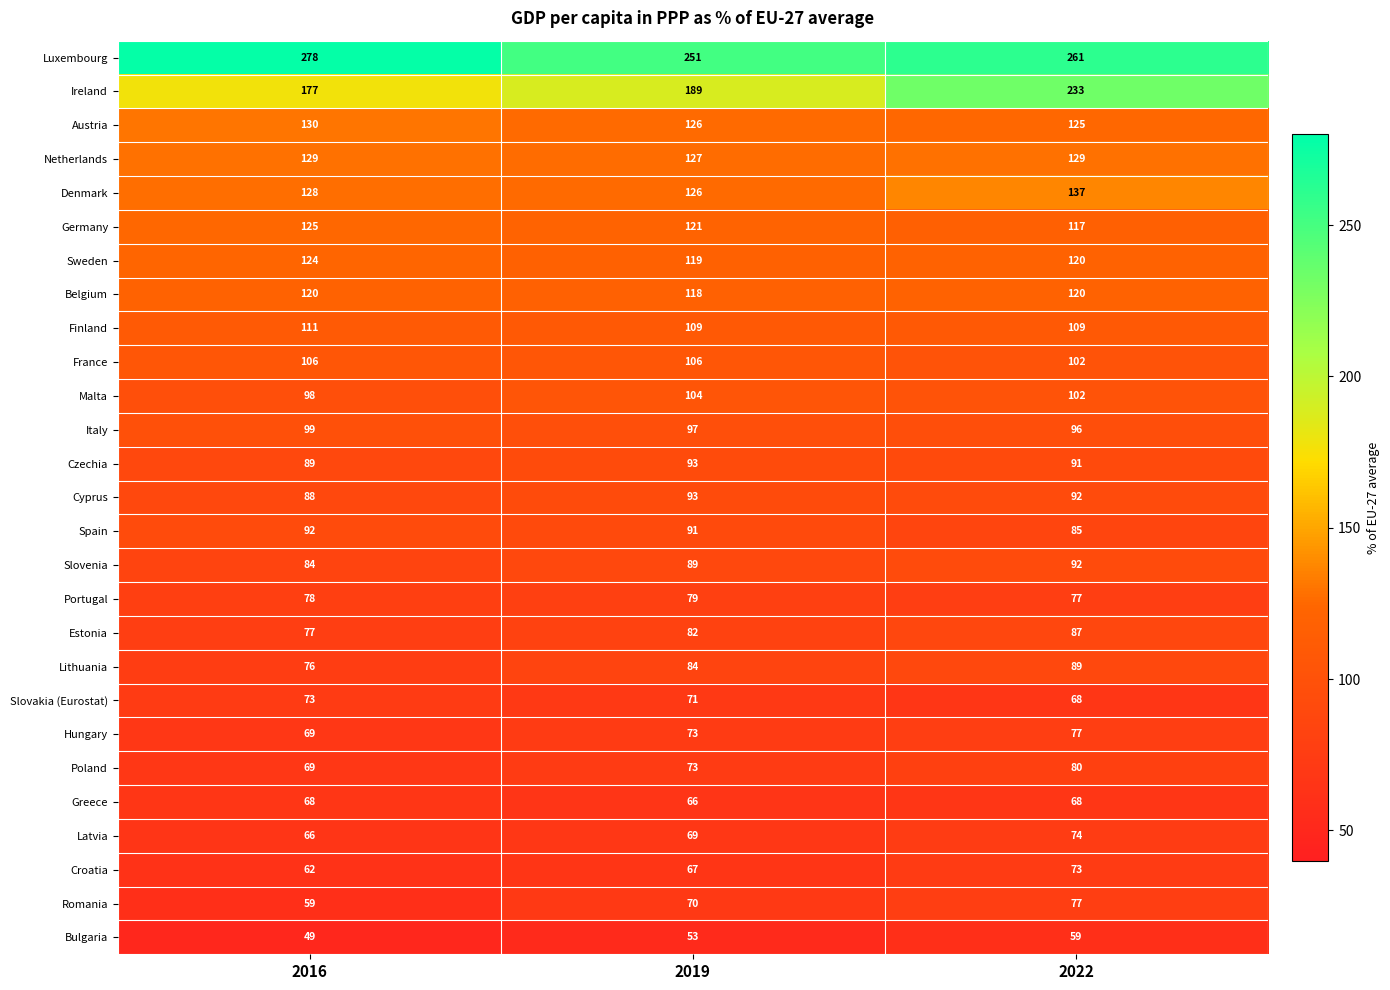

At which category does the chart reach its minimum across all series?

2016